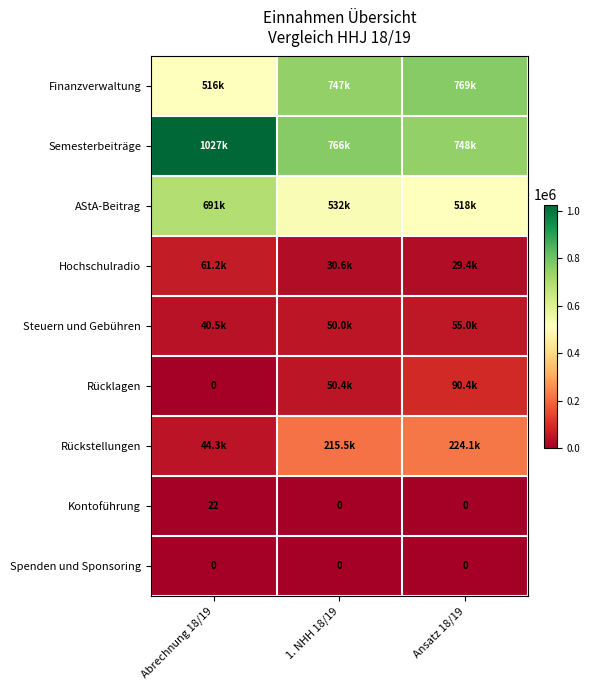

True or false: Semesterbeiträge has a value of 262788.4 at Ansatz 18/19.

False